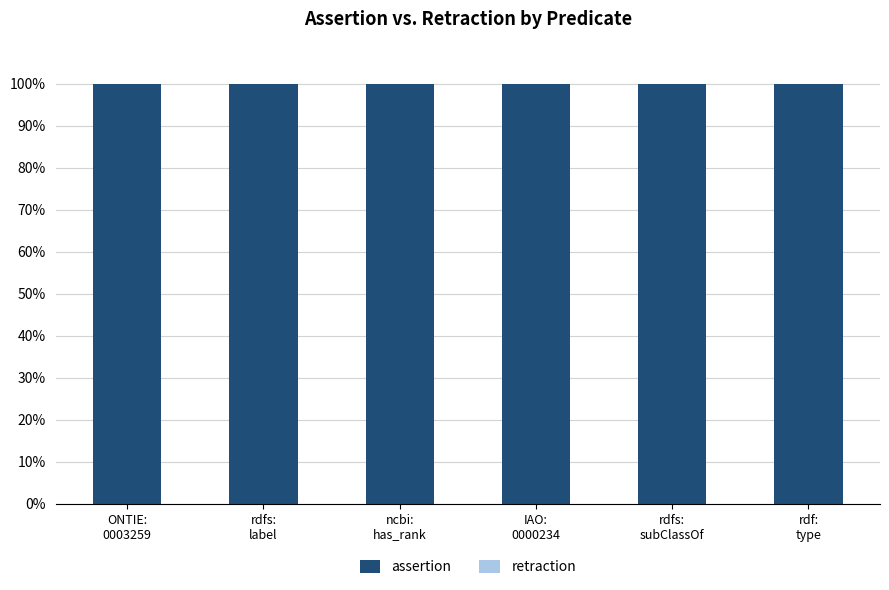

Between rdf:
type and ncbi:
has_rank, which is larger?

rdf:
type